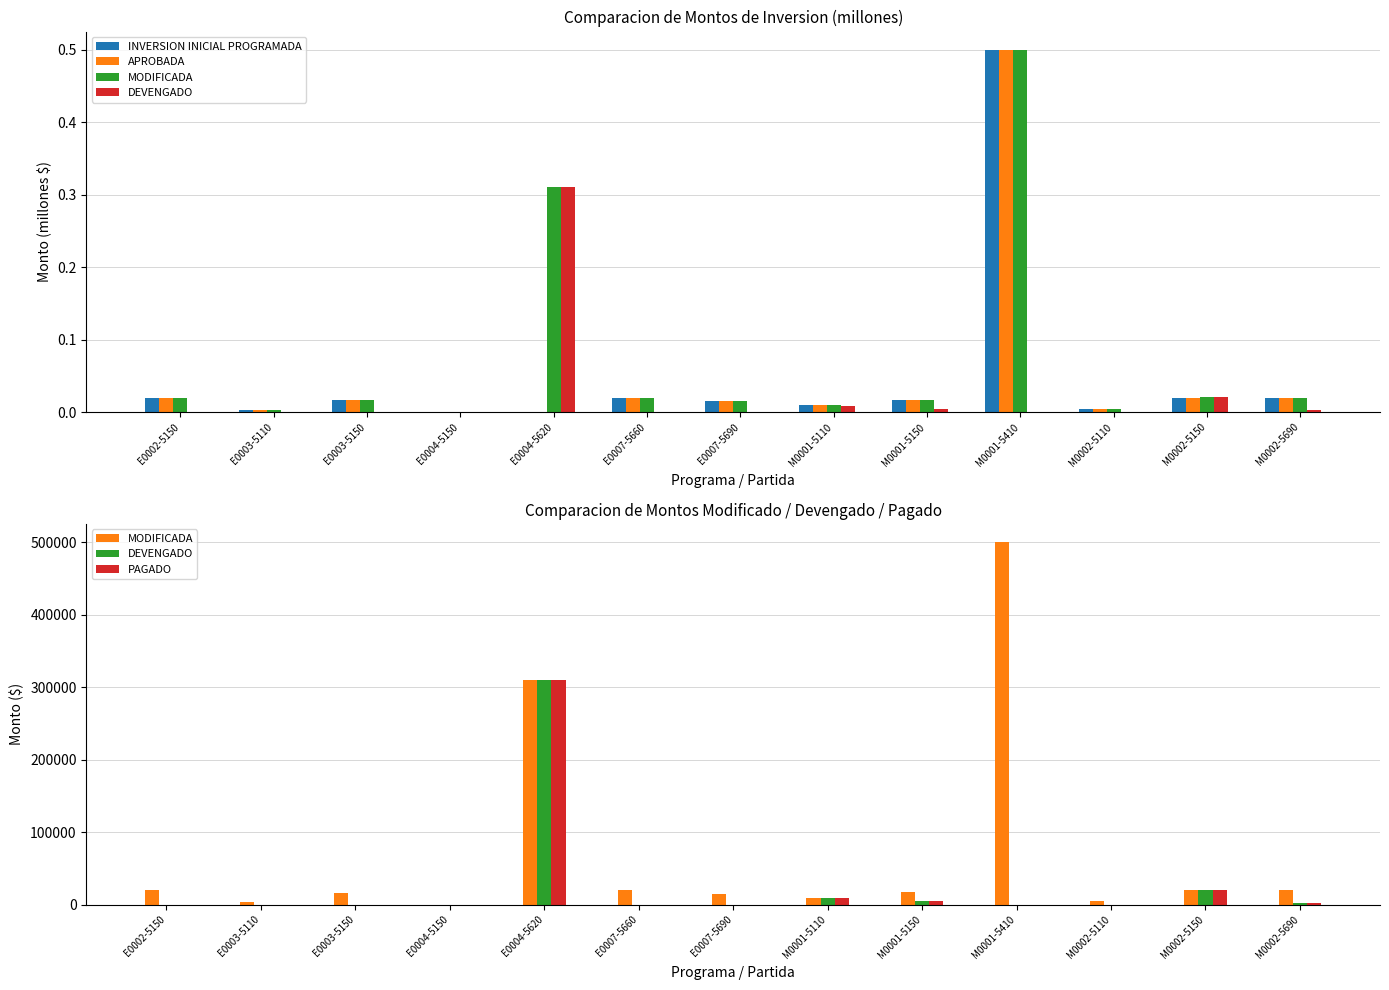

Which series changed the most between M0002-5110 and M0002-5150?

DEVENGADO